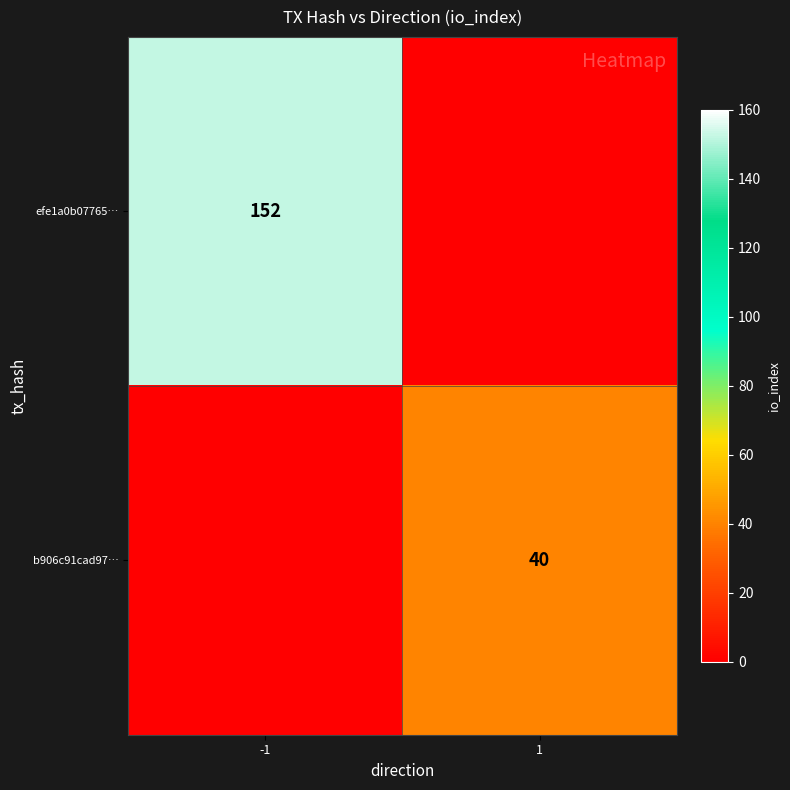

At which category is the sum across all series the highest?

-1